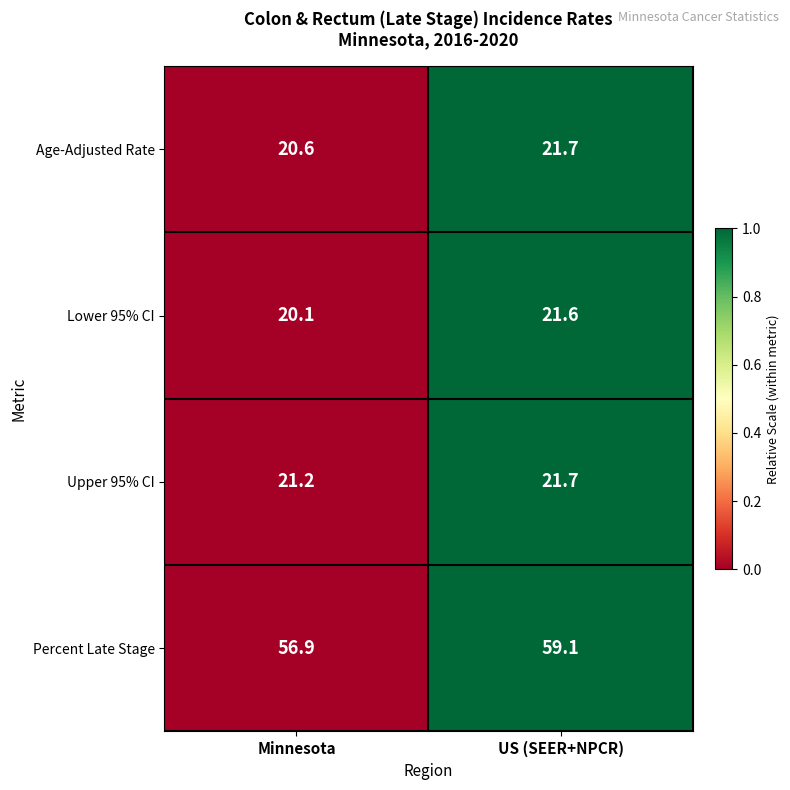

What is the sum of the Age-Adjusted Rate values at Minnesota and US (SEER+NPCR)?

42.3